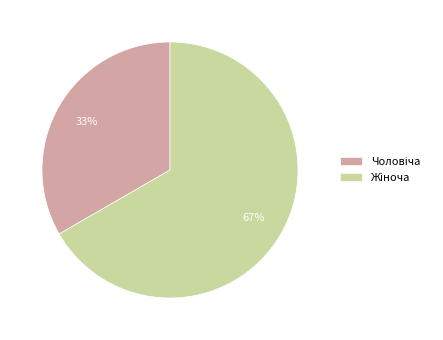

To the nearest percent, what is the average slice percentage?

50%